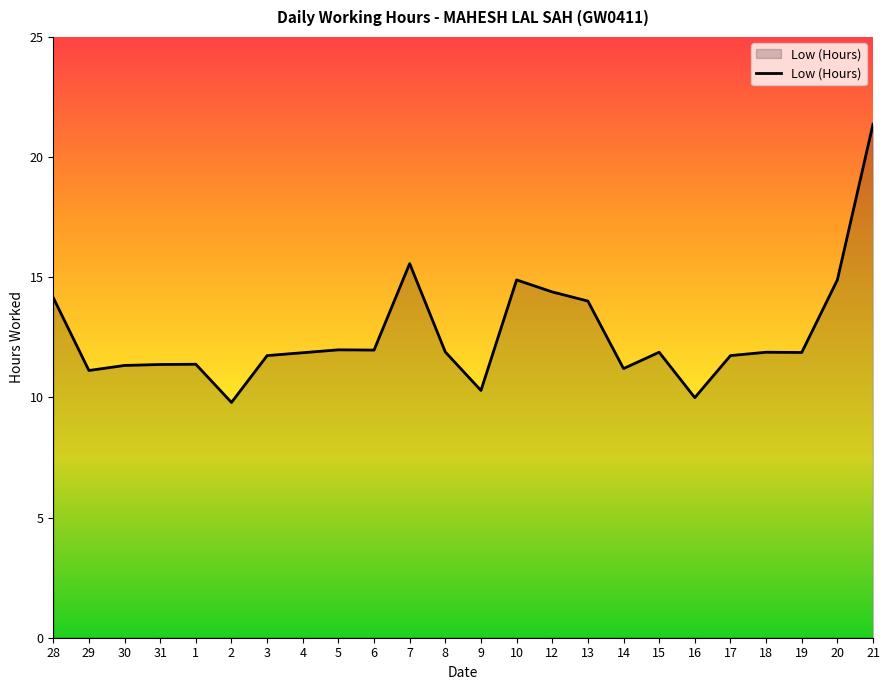

What position from the right is 4?

17